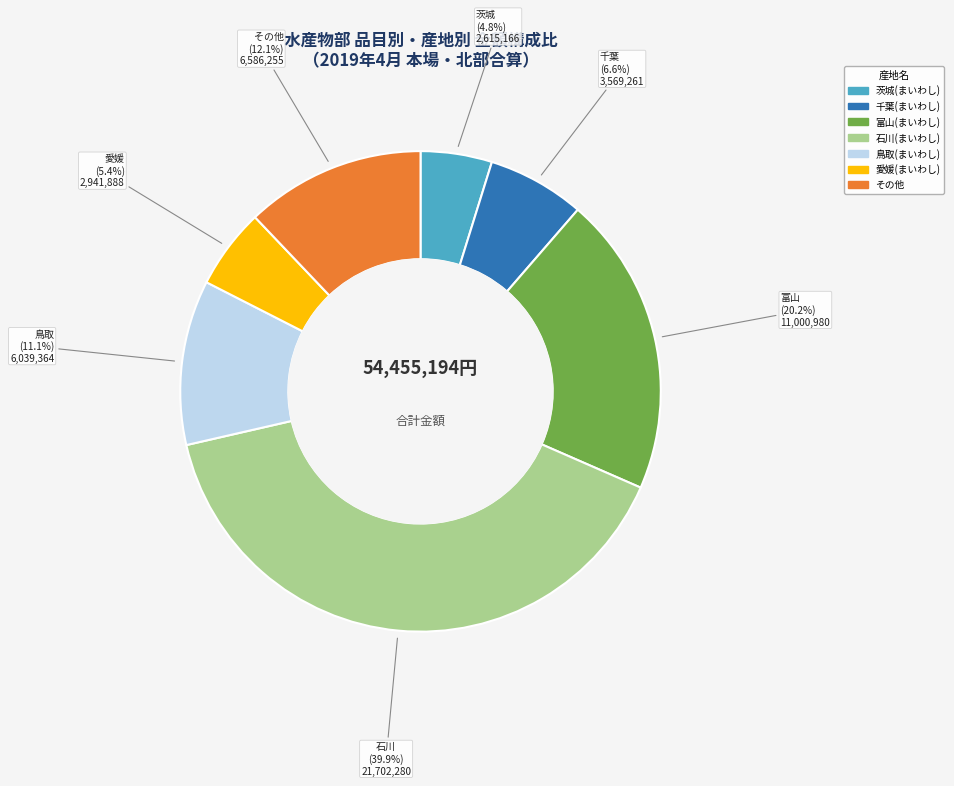

Does any single category account for the majority?

No